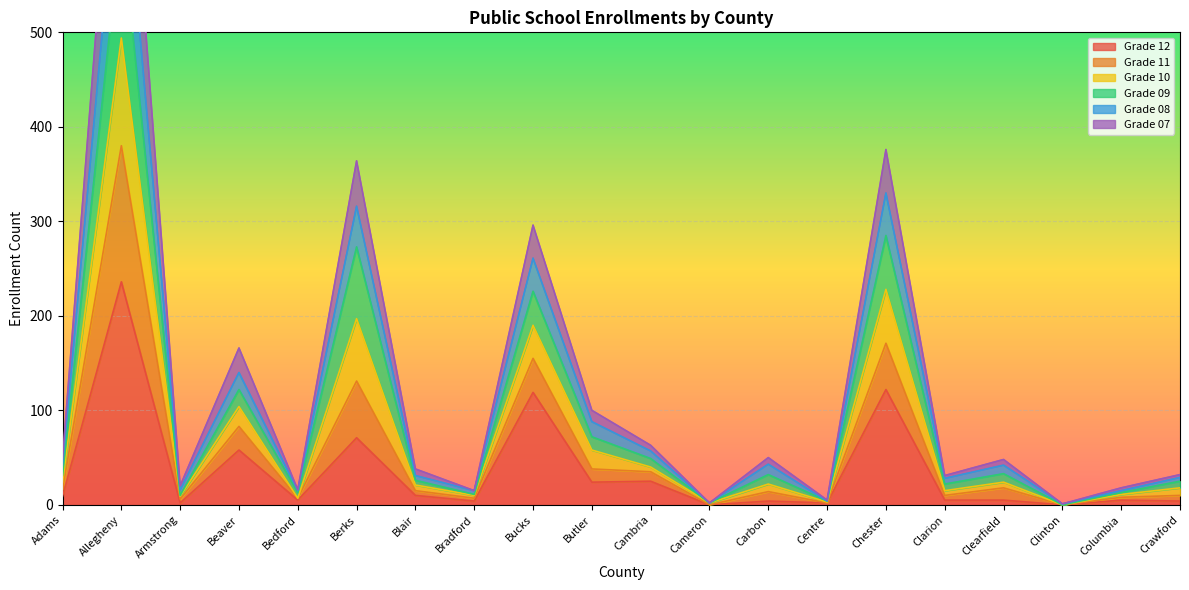

Between Beaver and Blair, which is larger?

Beaver